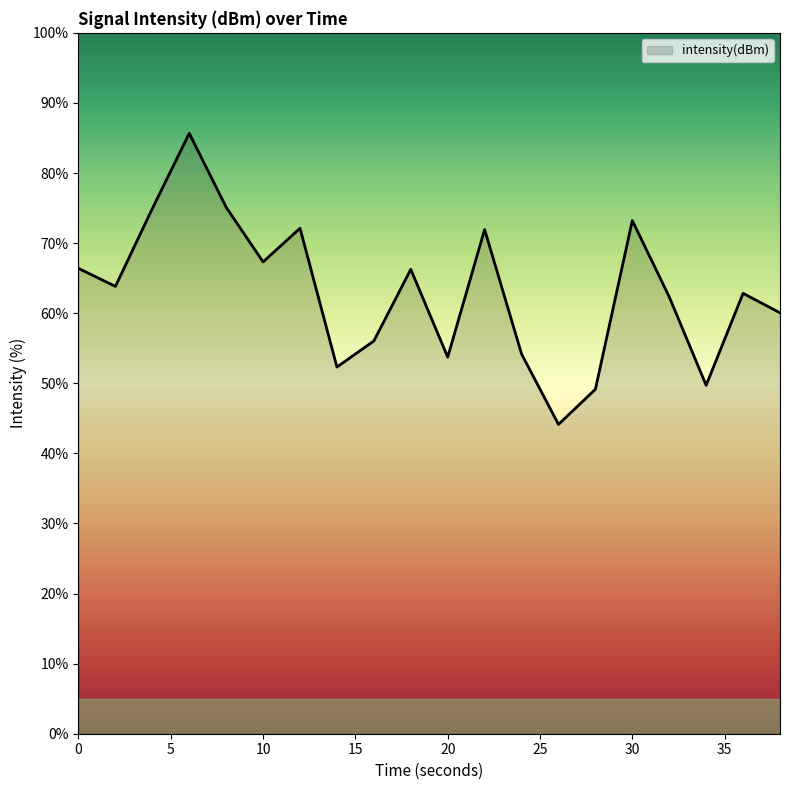

What is the minimum value shown in the chart?

44.1